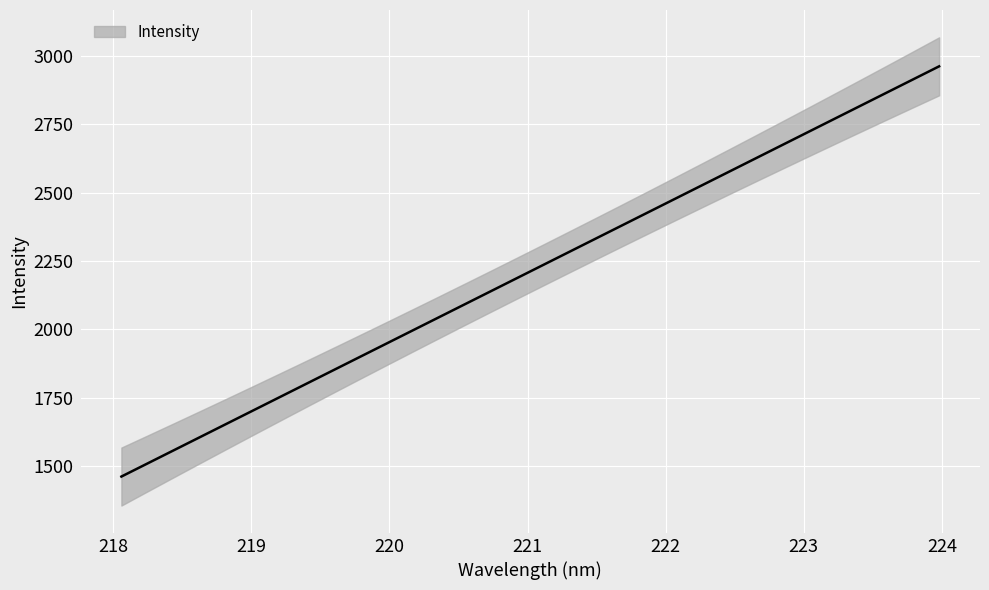

What is the ratio of the value at 220.1623 to the value at 221.8812?

0.8